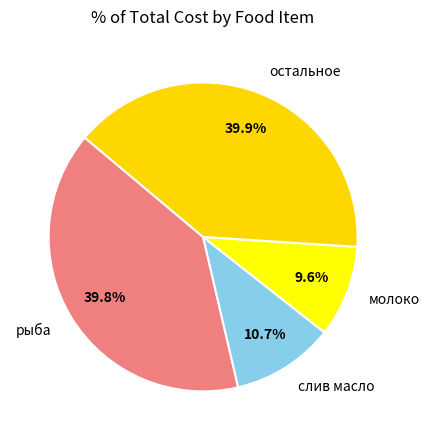

Between остальное and молоко, which is larger?

остальное